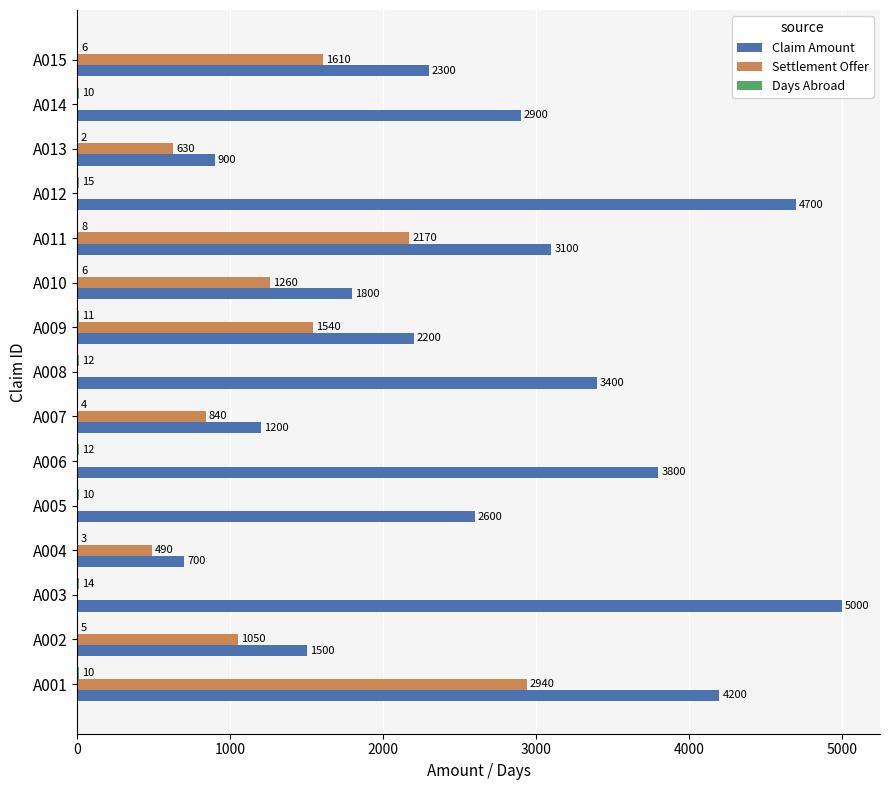

What is the sum of all Claim Amount values?

40300